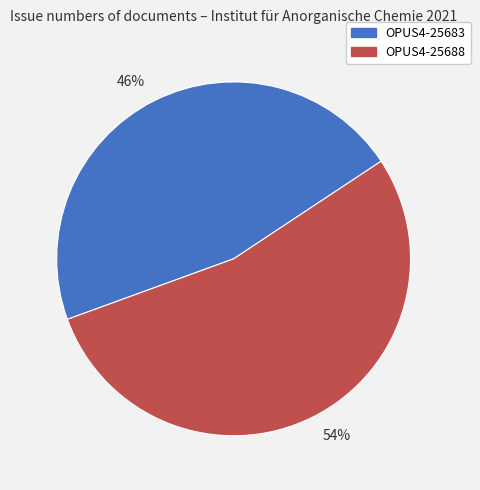

Which slice represents more than half of the pie?

54%